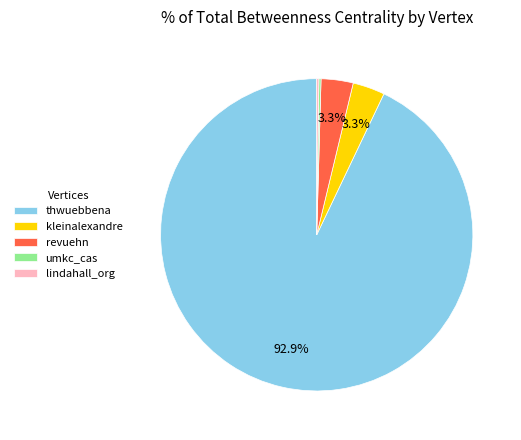

To the nearest percent, what percentage of the pie is thwuebbena?

93%